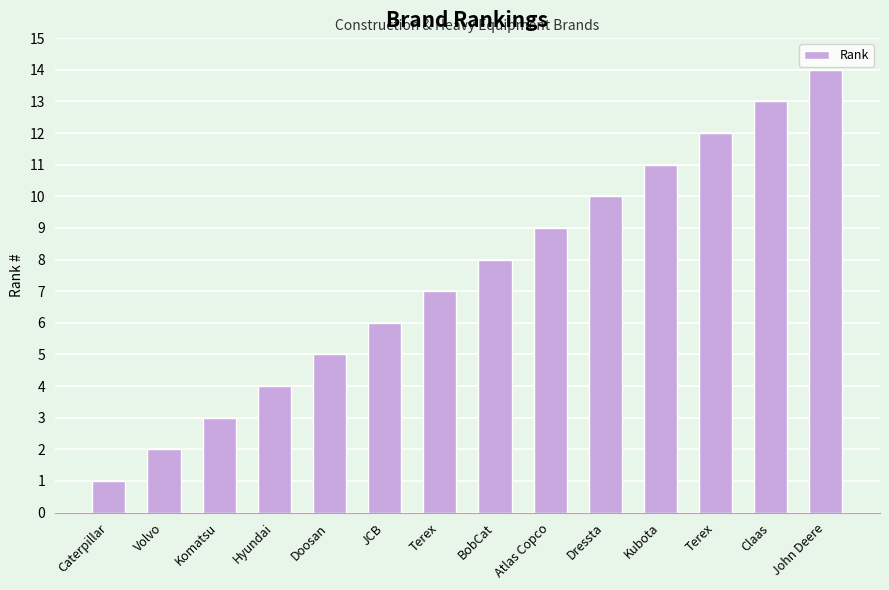

What is the label of the 10th bar from the right?

Doosan